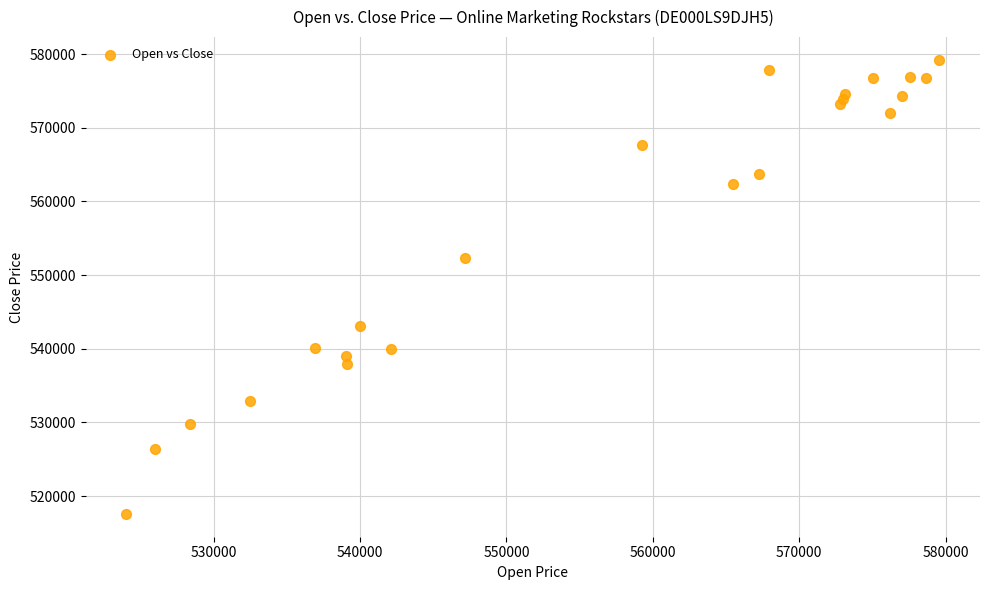

What Y value in the scatter plot is closest to 548402?

552391